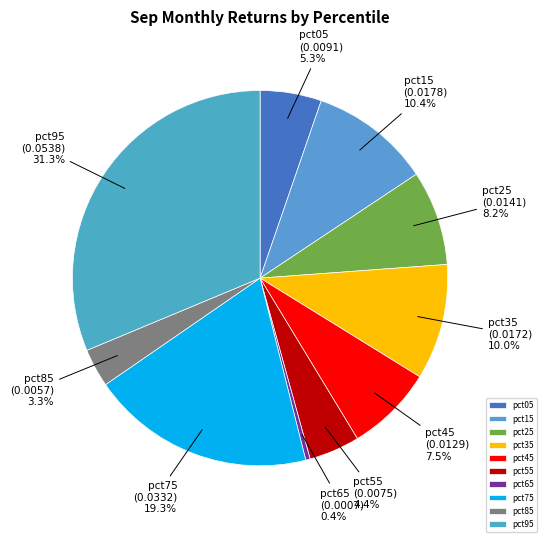

True or false: pct15 accounts for 2% of the total.

False